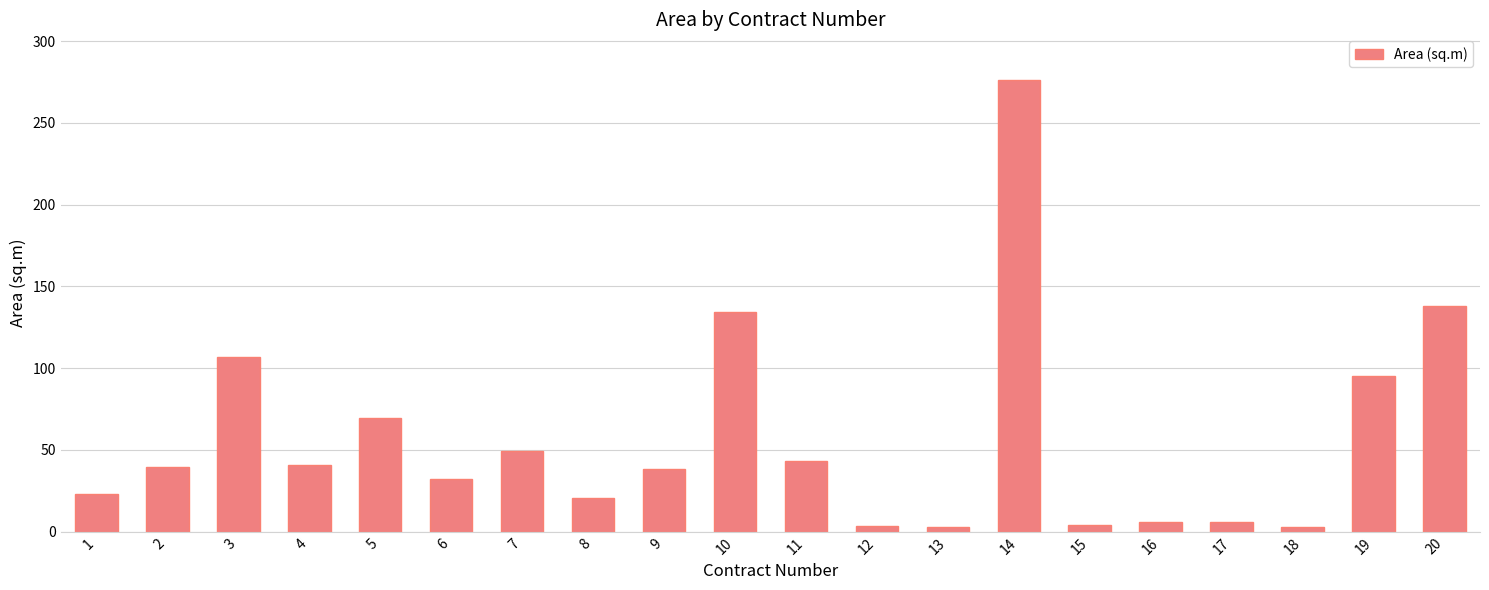

What is the average value?

56.7